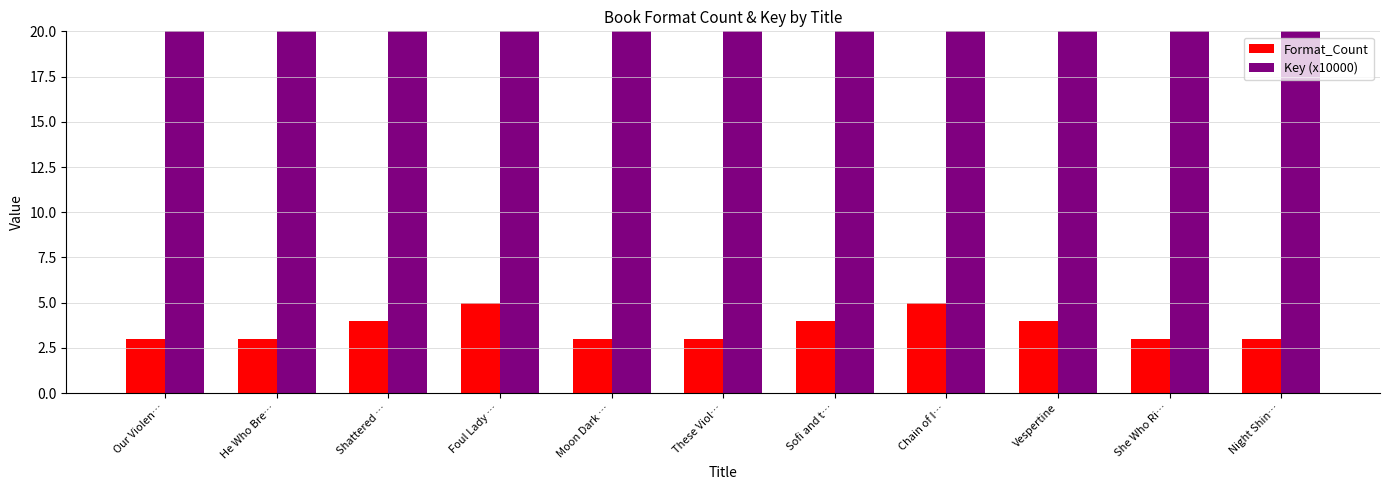

What is the total value across all series at Our Violen…?

16385.8